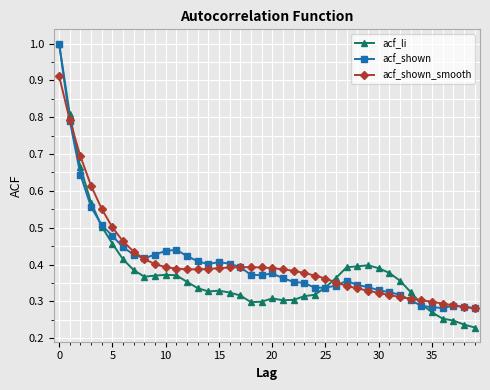

What is the greatest value displayed?

1.0